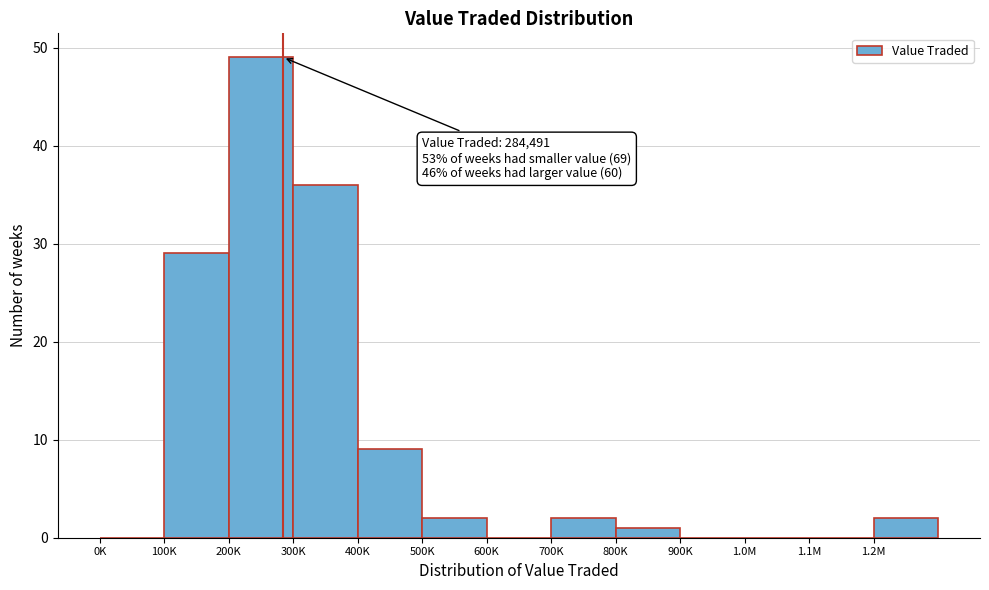

Reading right to left, transcribe all the data shown in this chart.

1.2M=2	1.1M=0	1.0M=0	900K=0	800K=1	700K=2	600K=0	500K=2	400K=9	300K=36	200K=49	100K=29	0K=0